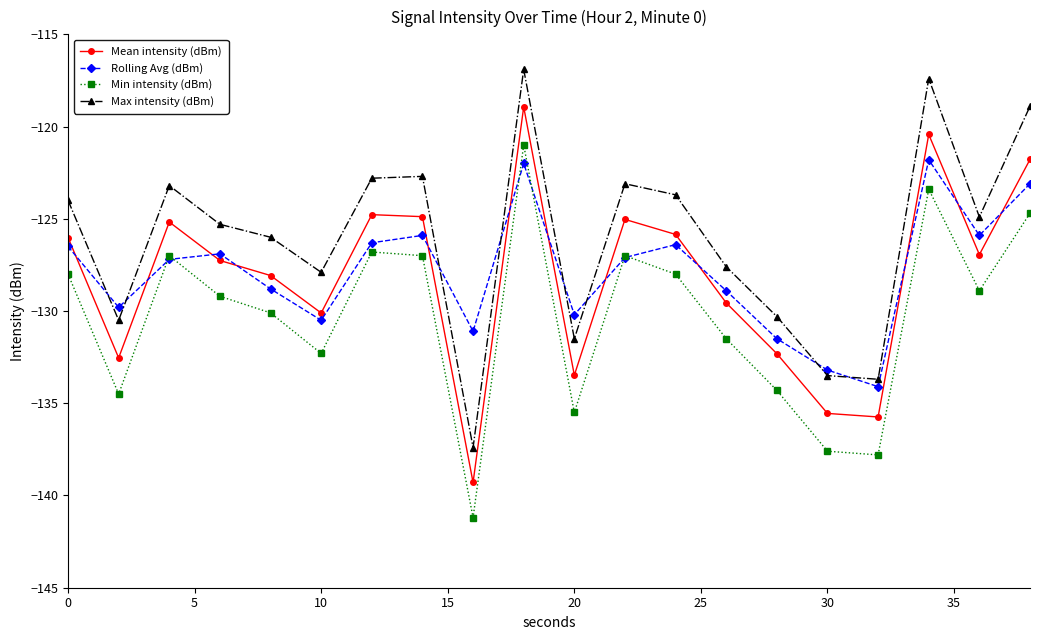

In Max intensity (dBm), how many points are lower than both neighbors (excluding endpoints)?

6